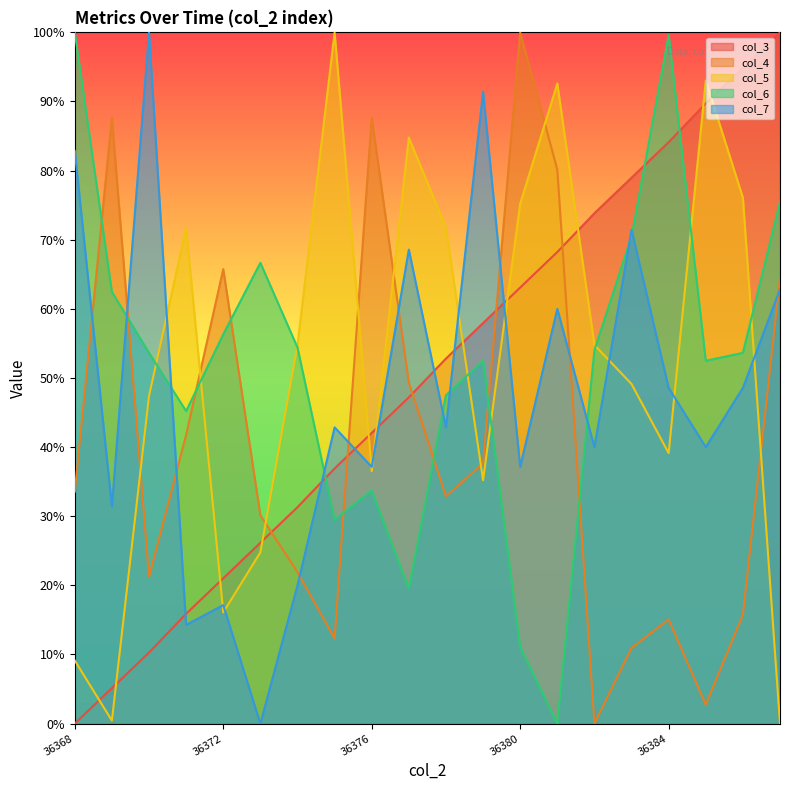

Does the chart display data point markers on the line(s)?

No